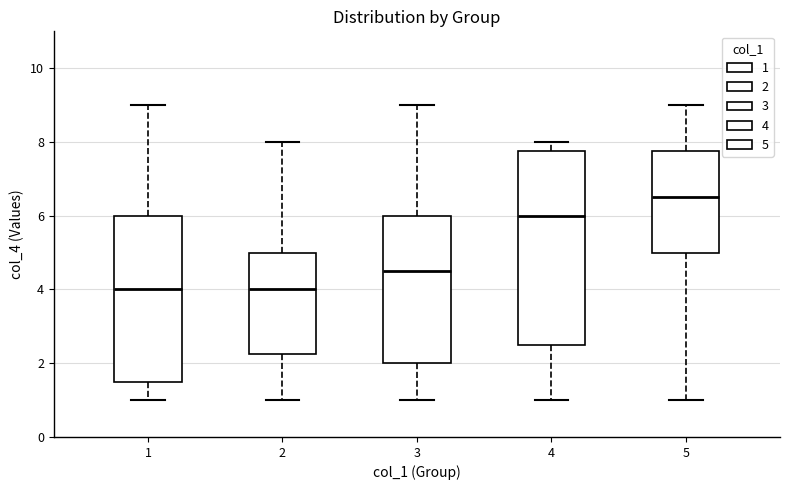

Reading left to right, read every box against the y-axis: the position of its median line, the range the box covers, and the ends of its whiskers. The values are not printed on the chart, so give them approximately, as read against the axis.

1: median 4.0, box 1.6 to 6.0, whiskers 1.0 to 9.0
2: median 4.0, box 2.2 to 5.0, whiskers 1.0 to 8.0
3: median 4.6, box 2.0 to 6.0, whiskers 1.0 to 9.0
4: median 6.0, box 2.6 to 7.8, whiskers 1.0 to 8.0
5: median 6.6, box 5.0 to 7.8, whiskers 1.0 to 9.0